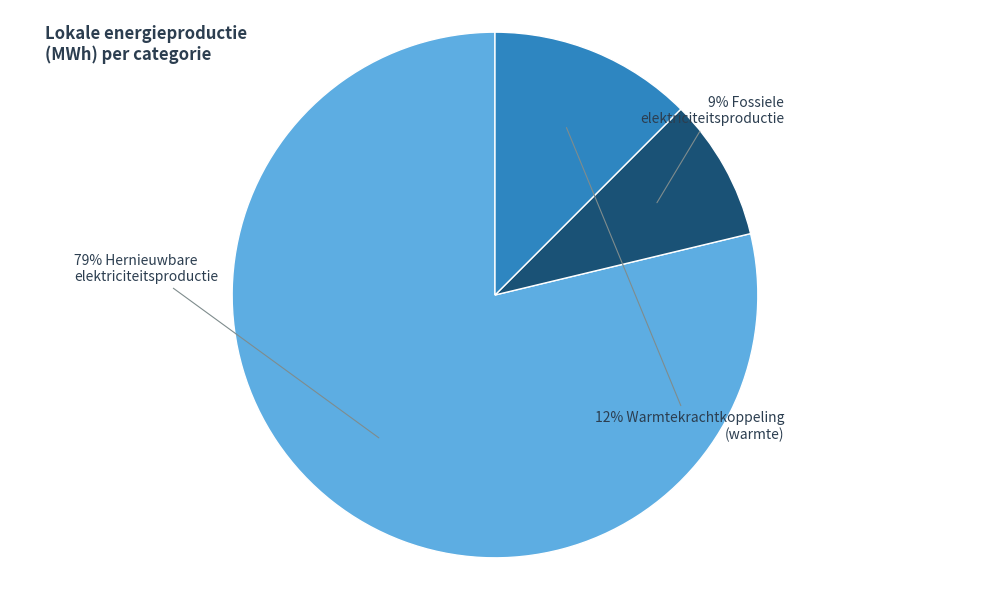

Is there any slice that represents more than half of the pie?

Yes